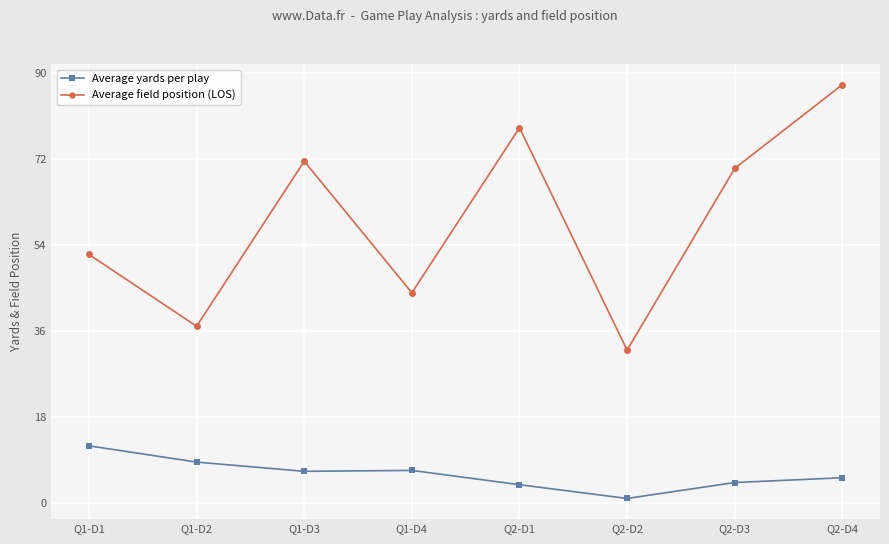

Is this an area chart (filled region under the line)?

No